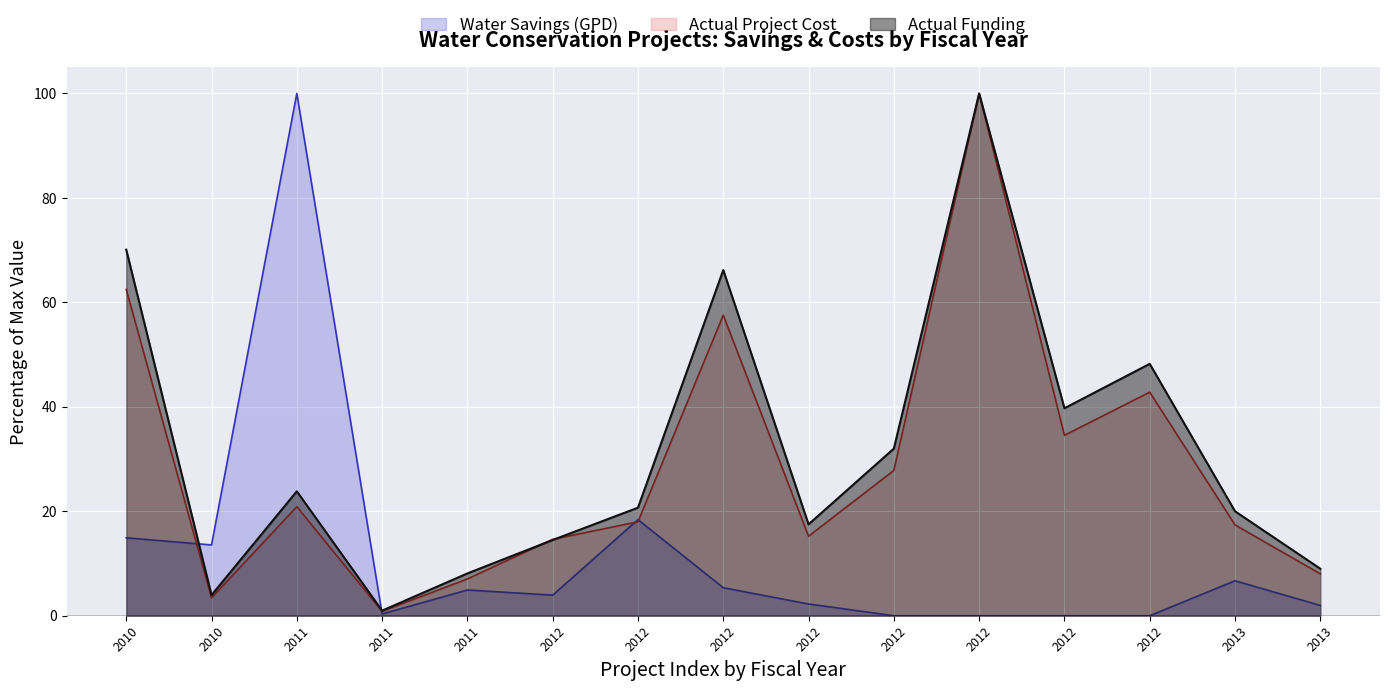

Which label corresponds to the smallest value in the chart?

2012